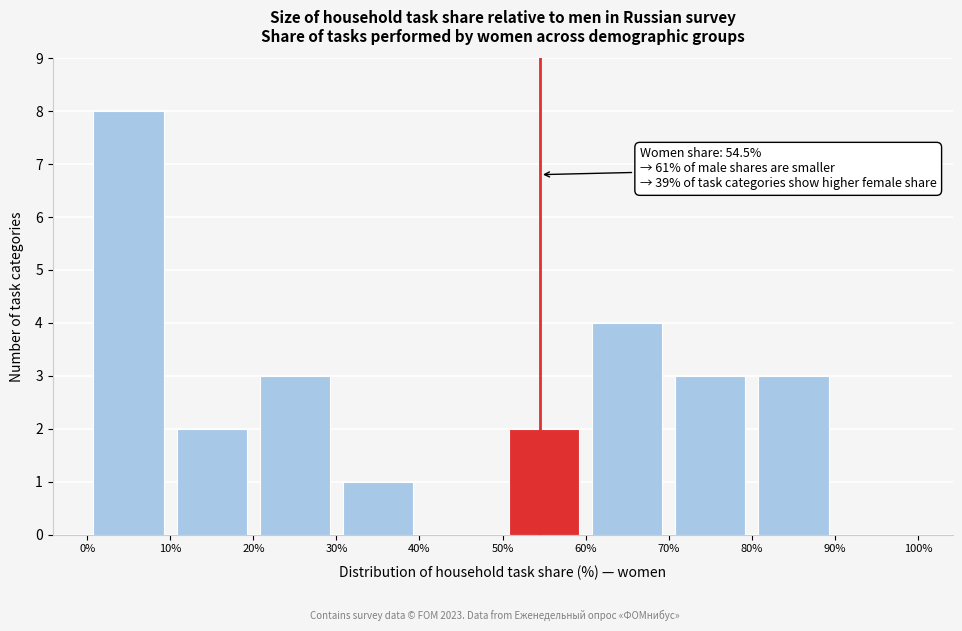

Over which range of the x-axis is the bar tallest?

0% to 10%